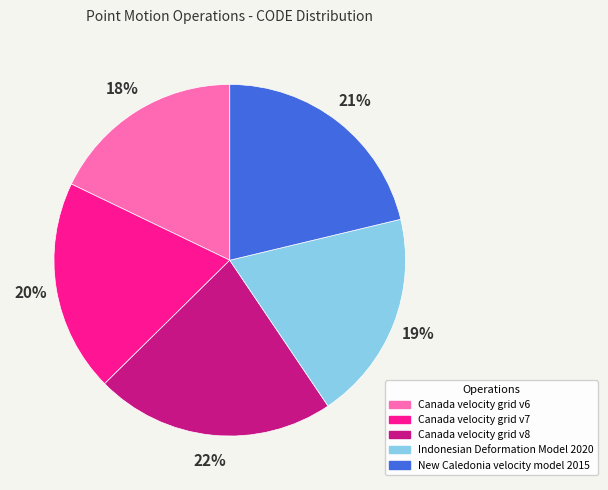

To the nearest percent, what portion does Canada velocity grid v6 represent?

18%